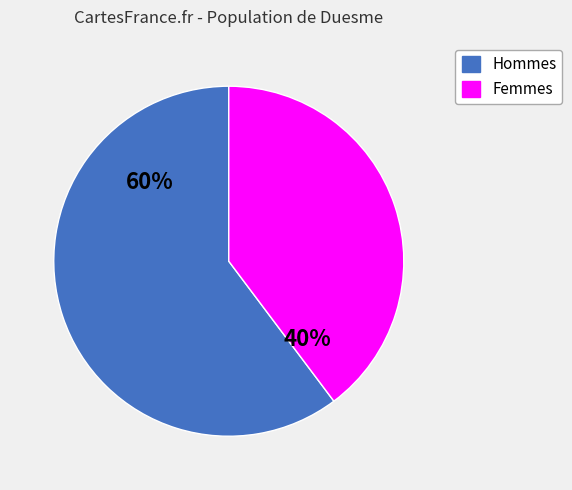

How many slices are in this pie chart?

2